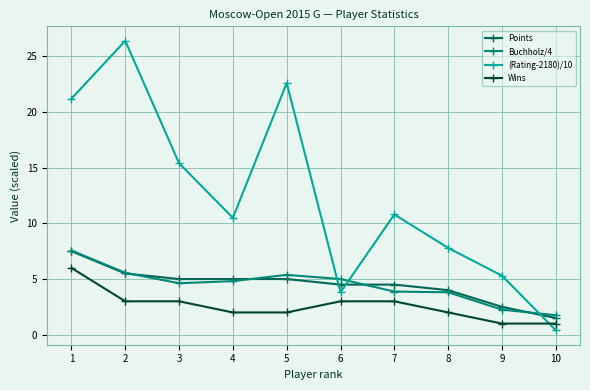

What is the approximate value of Buchholz/4 at 5?

5.4